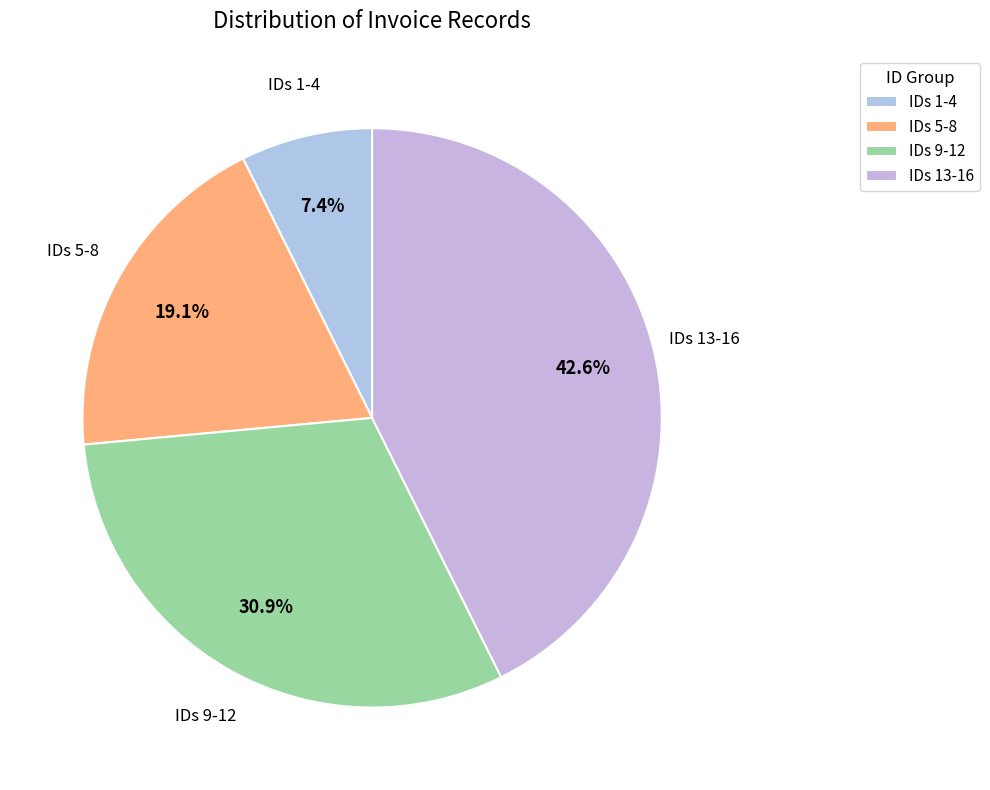

Which has a higher value, IDs 13-16 or IDs 9-12?

IDs 13-16